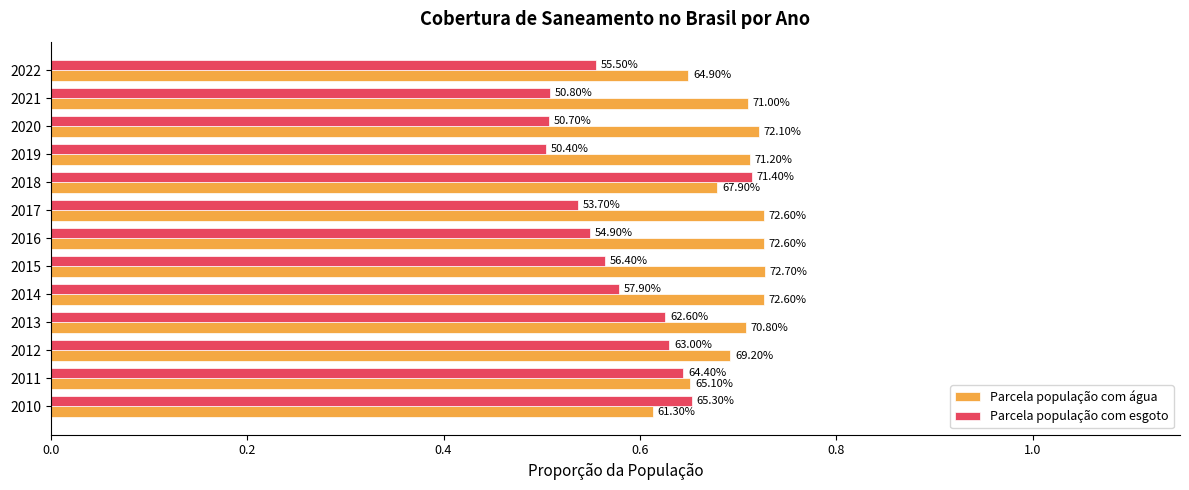

What are all the series names shown in the legend?

Parcela população com água, Parcela população com esgoto